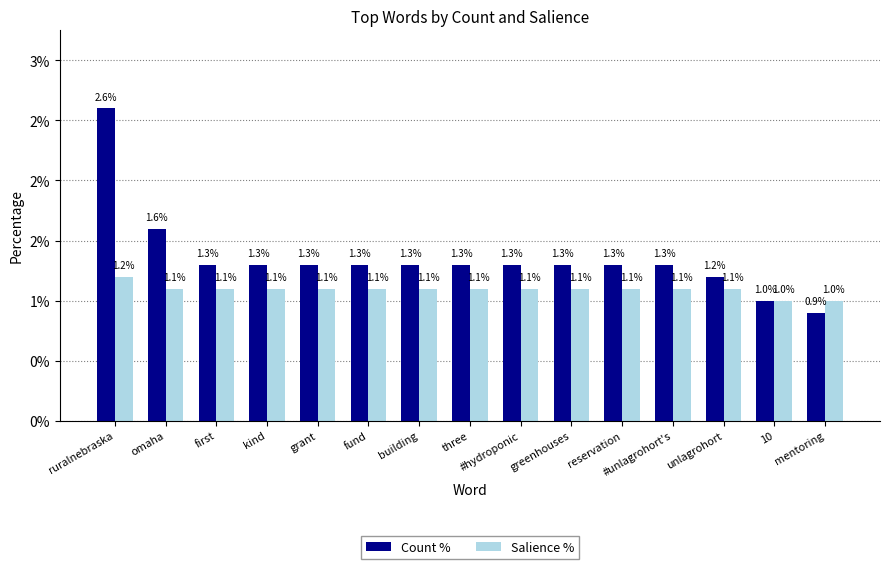

List the labels in order of Salience % value, smallest first.

10, mentoring, omaha, first, kind, grant, fund, building, three, #hydroponic, greenhouses, reservation, #unlagrohort's, unlagrohort, ruralnebraska